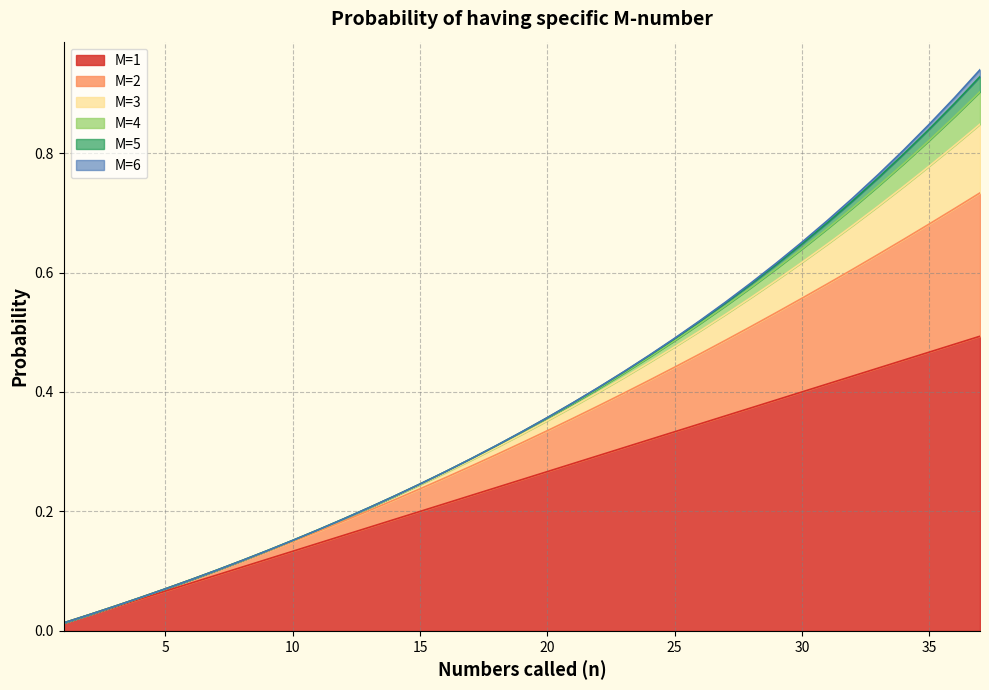

True or false: M=1 has more than 2 interior local peaks.

False